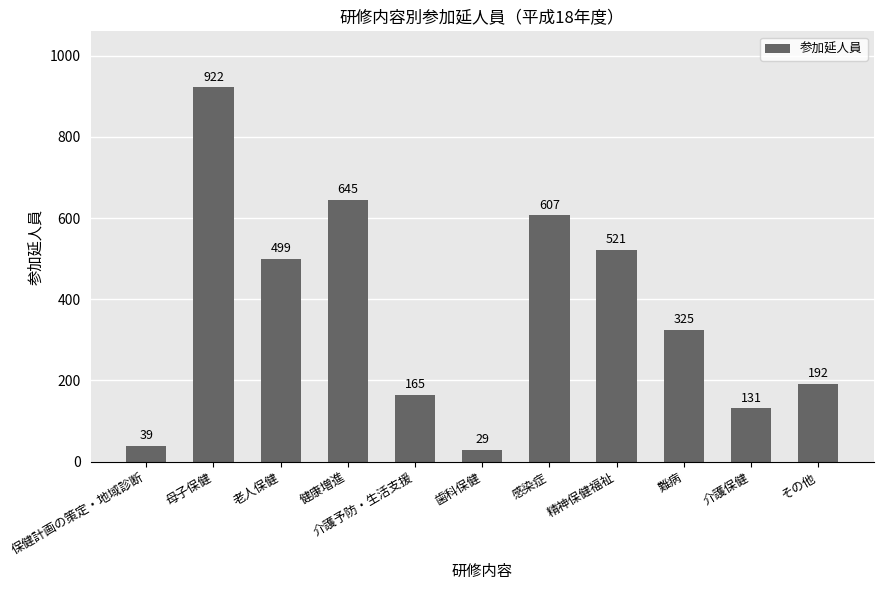

Does the chart contain stacked bars?

No